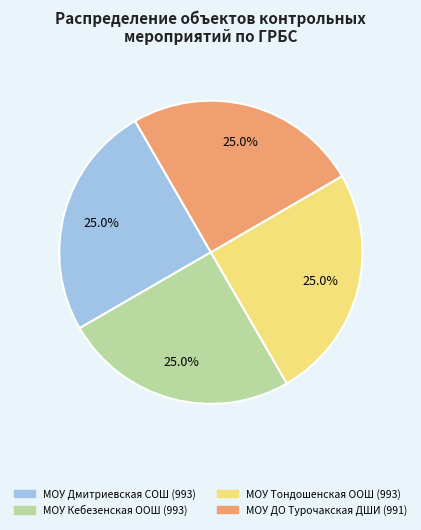

Combined, what portion of the pie is МОУ ДО Турочакская ДШИ (991) and МОУ Дмитриевская СОШ (993)?

50.0%